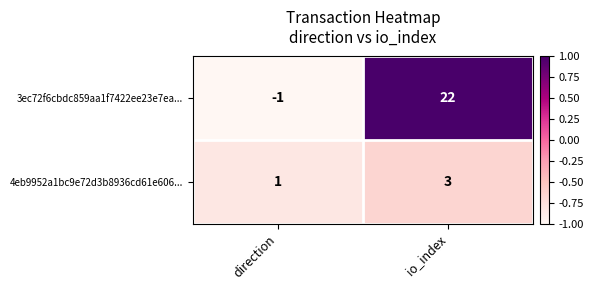

How many data points in 4eb9952a1bc9e72d3b8936cd61e606... are less than 3?

1